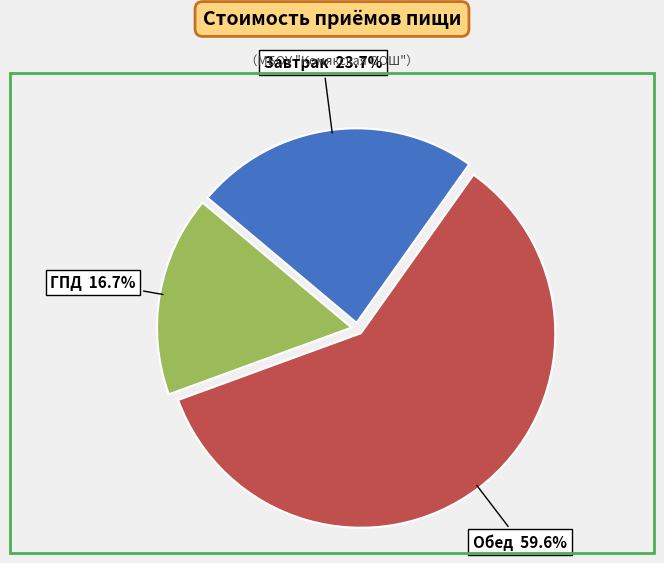

Is there a majority slice in this chart?

Yes